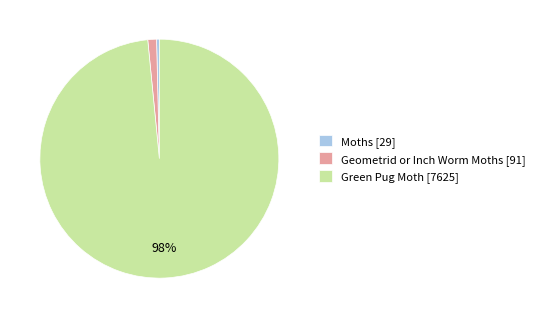

Between Geometrid or Inch Worm Moths [91] and Moths [29], which is larger?

Geometrid or Inch Worm Moths [91]